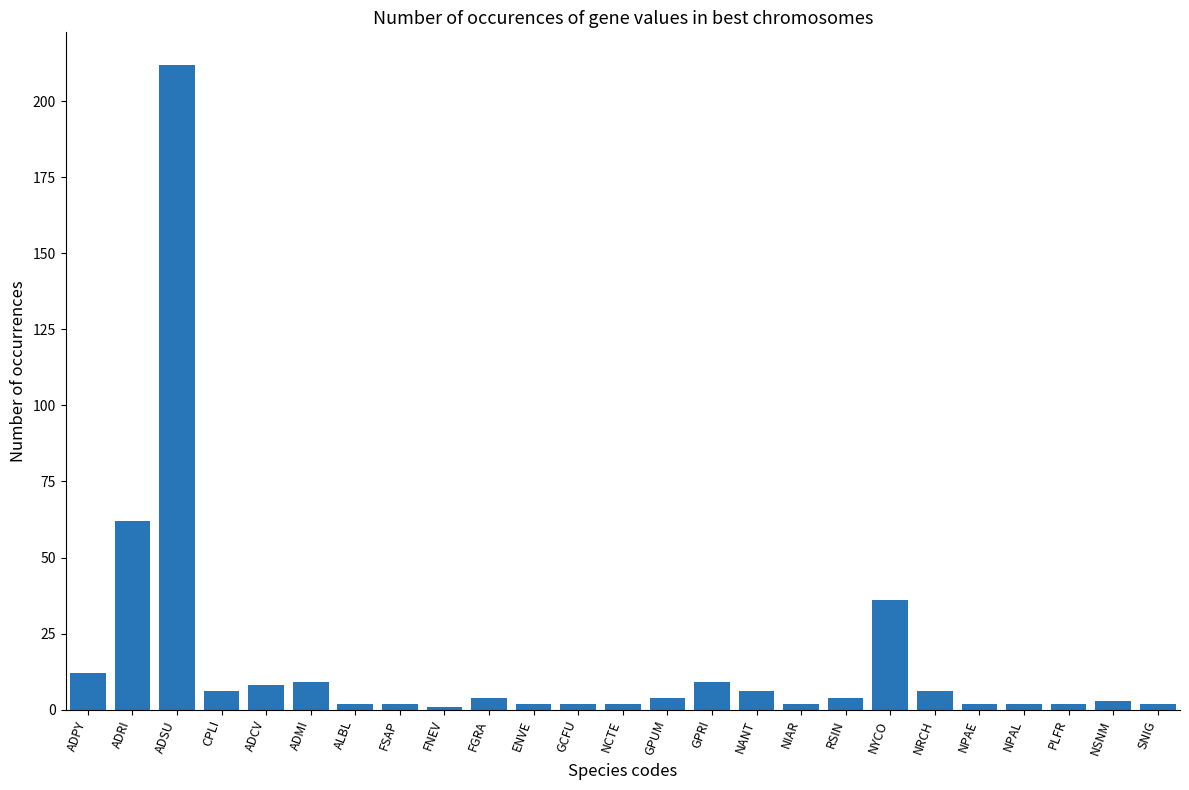

How many data points are less than 4?

12